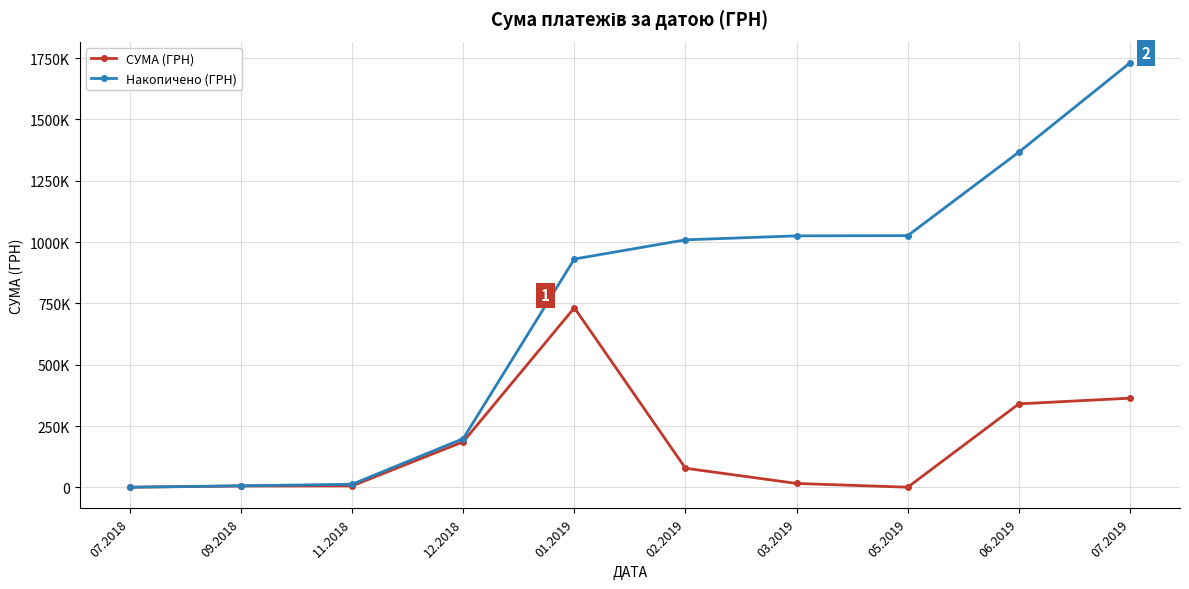

What position from the left is 03.2019?

7